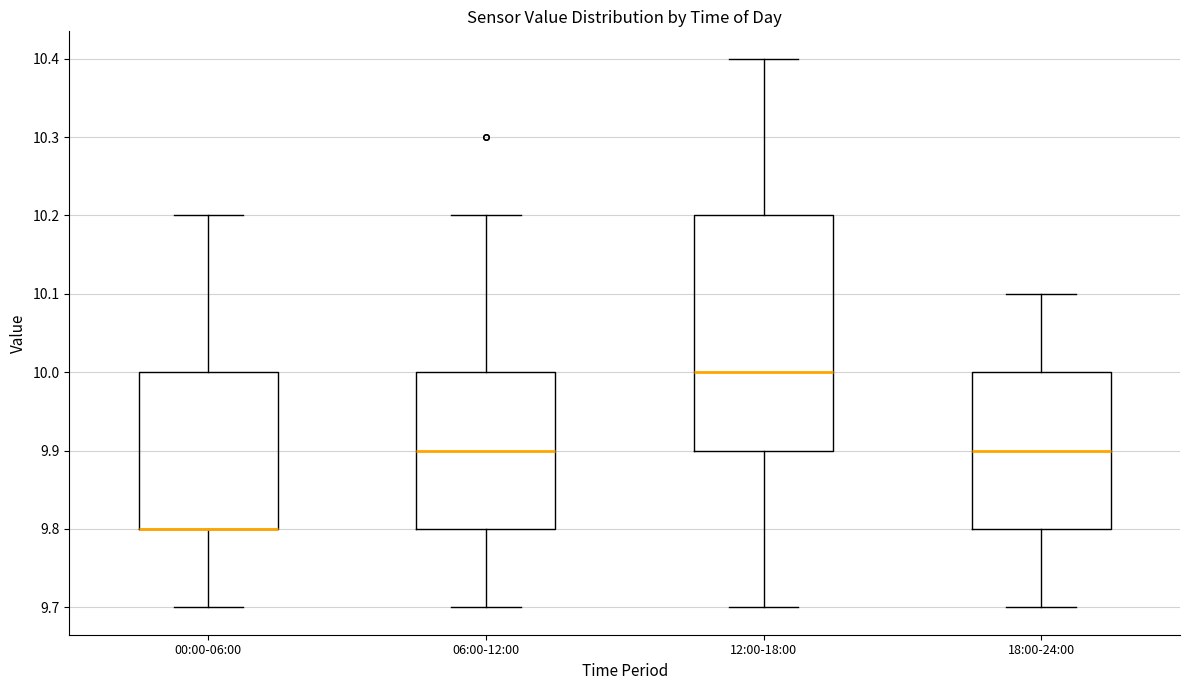

Comparing the boxes themselves (not the whiskers), which one is the tallest?

12:00-18:00